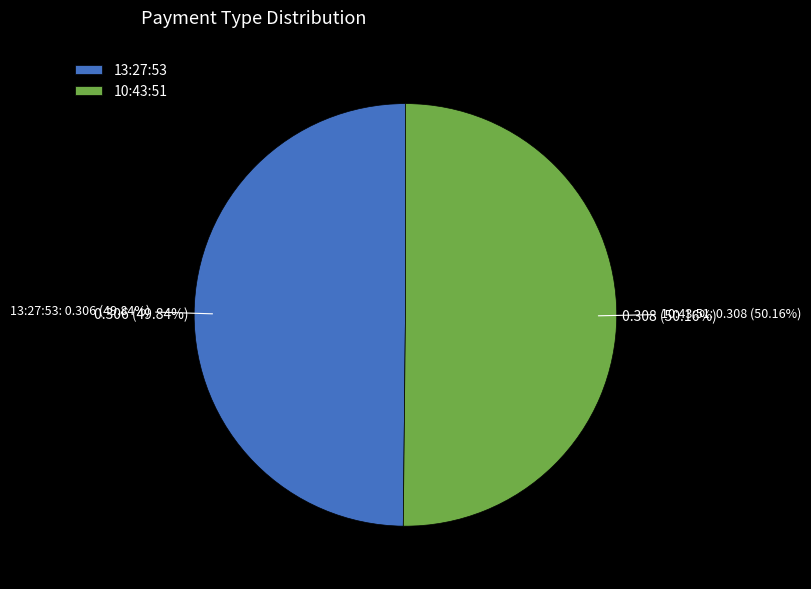

True or false: 13:27:53 accounts for 50% of the total.

True